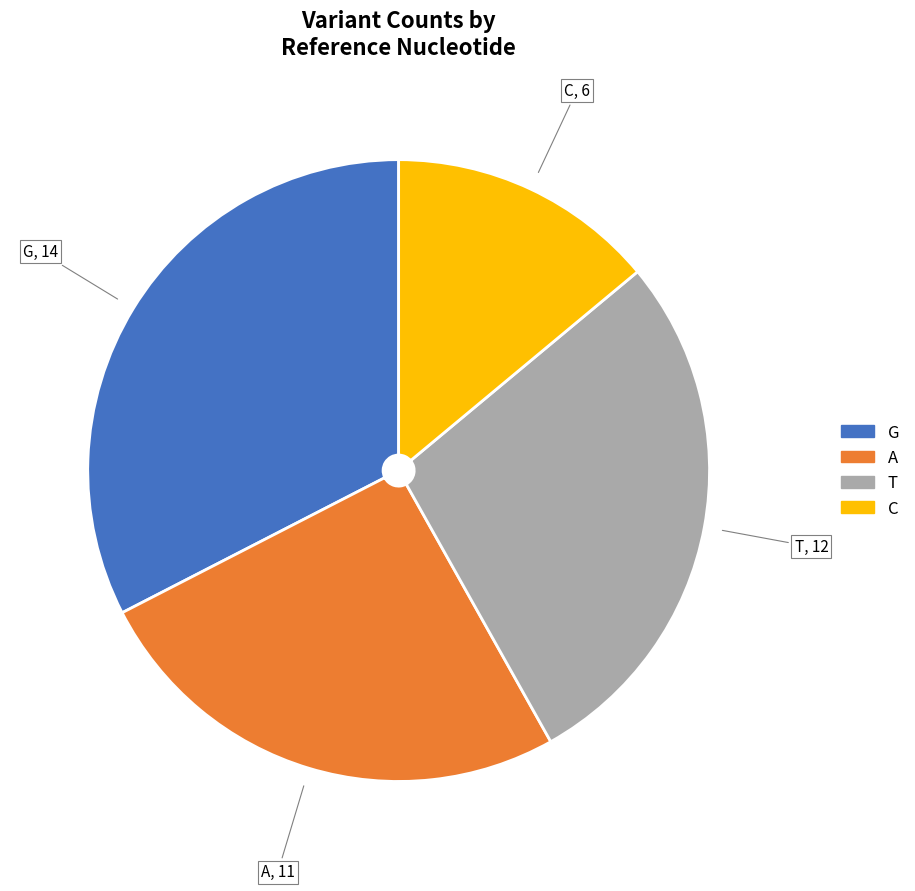

Between A and T, which is larger?

T